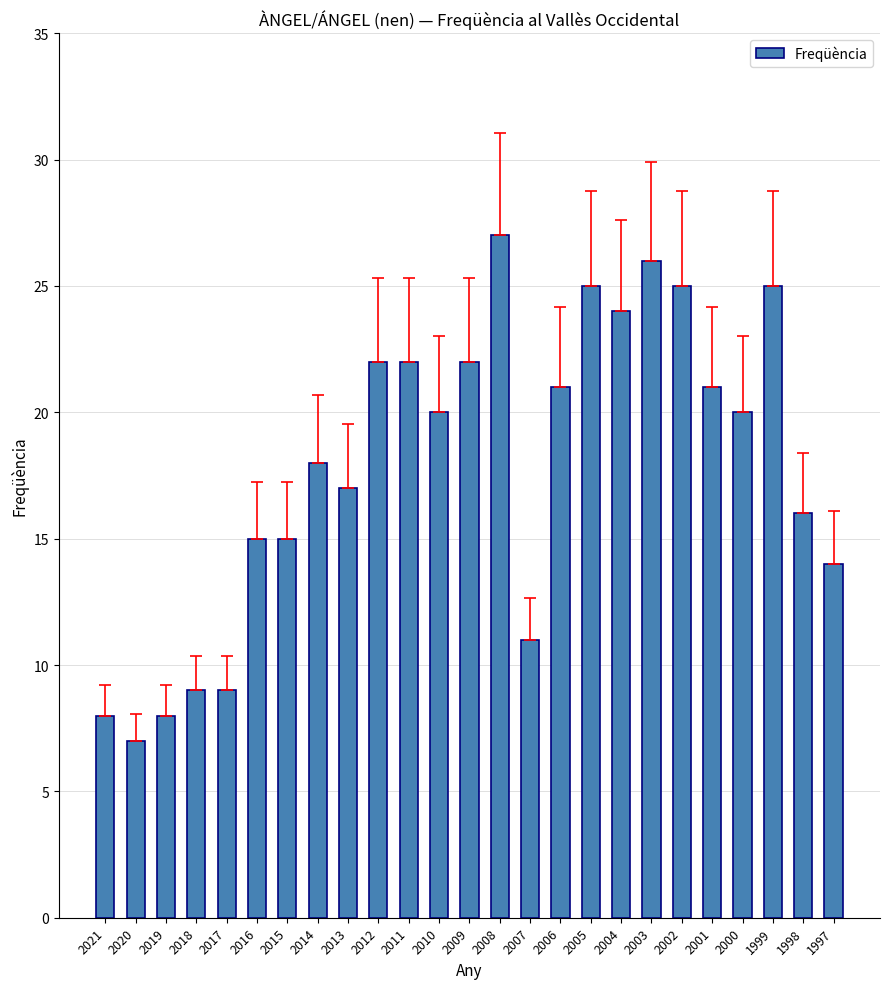

What is the sum of the values at 2013 and 2019?

25